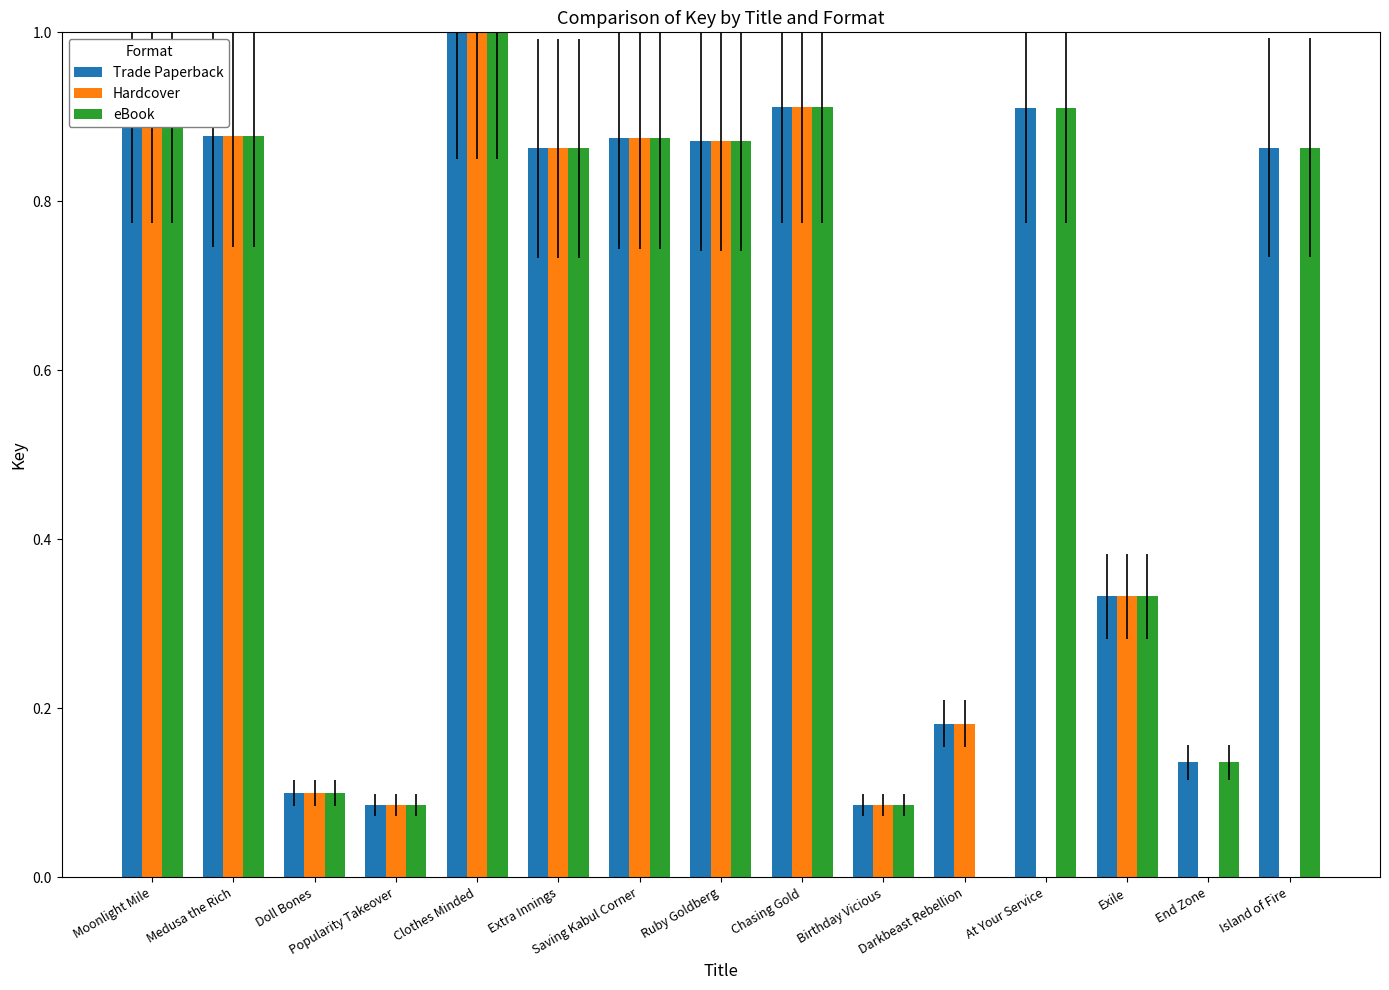

What is the greatest value displayed?

1.0